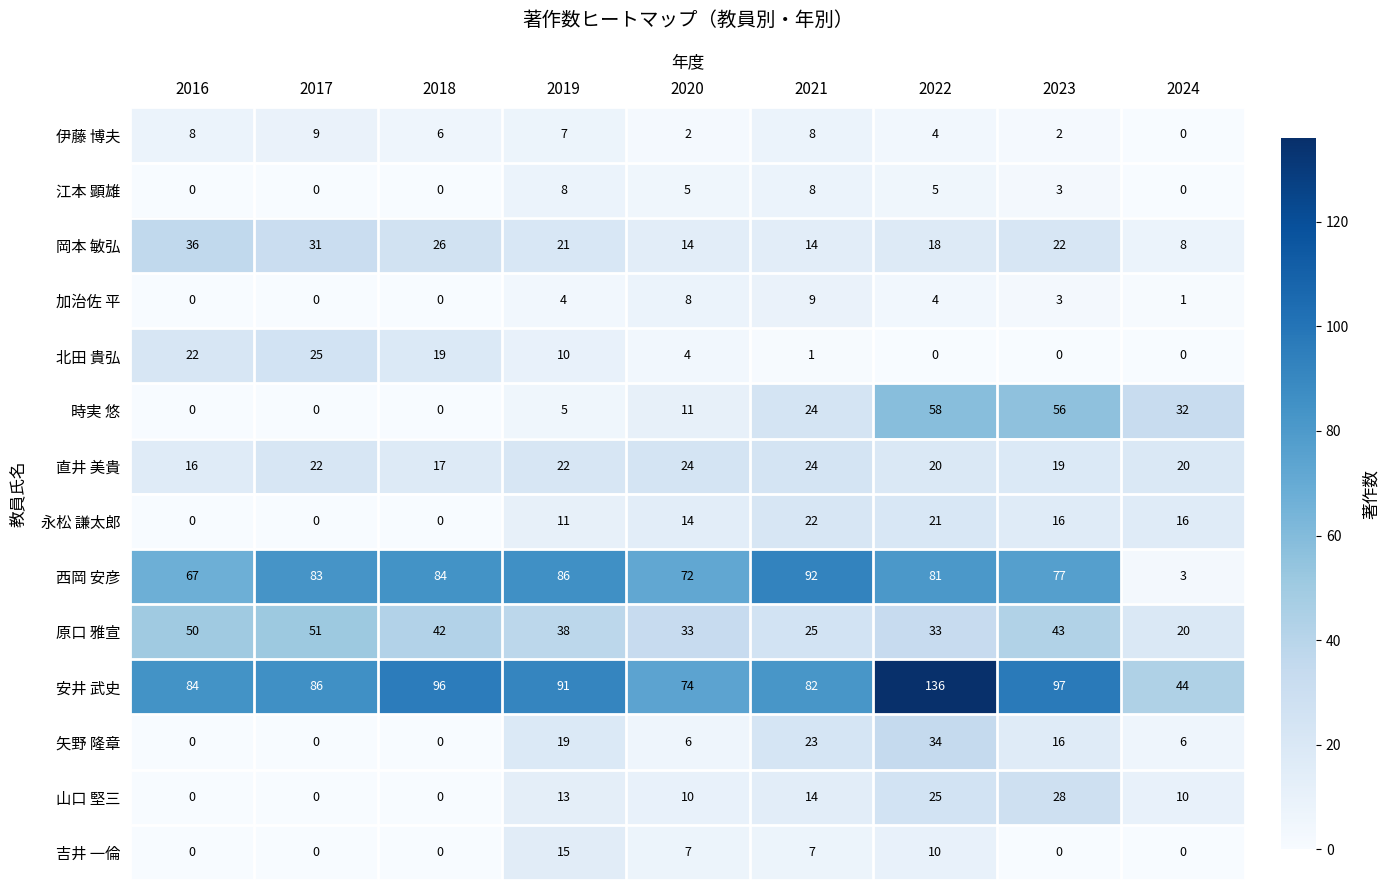

The 北田 貴弘 series shows -17 at 2022. True or false?

False